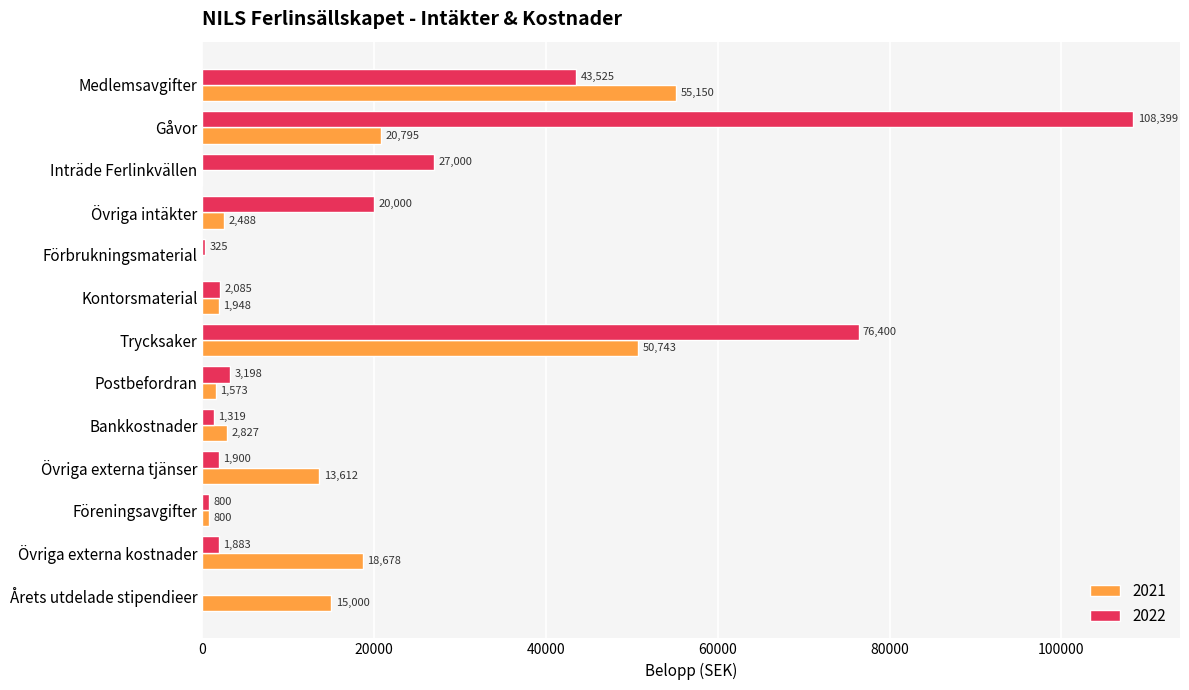

The value of 2021 at Årets utdelade stipendieer is 9054.4. True or false?

False